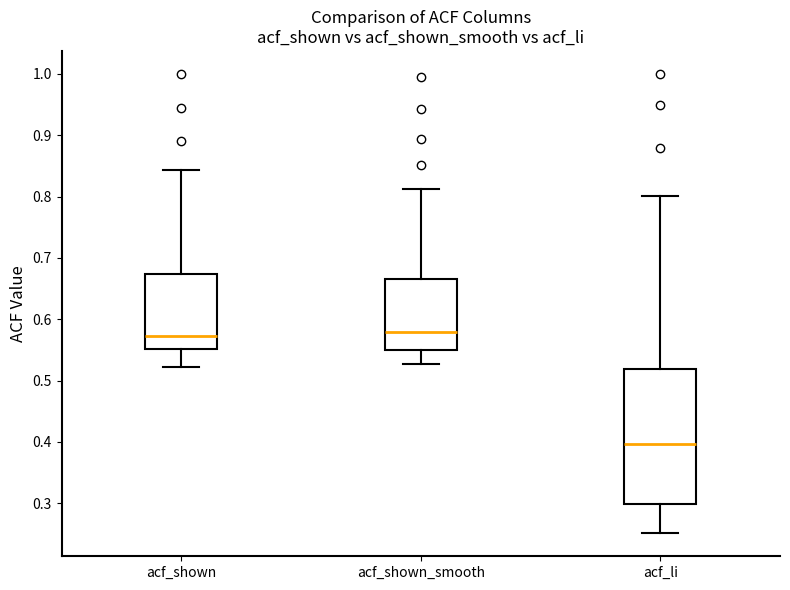

Reading left to right, read every box against the y-axis: the position of its median line, the range the box covers, and the ends of its whiskers. The values are not printed on the chart, so give them approximately, as read against the axis.

acf_shown: median 0.57, box 0.55 to 0.67, whiskers 0.52 to 0.84
acf_shown_smooth: median 0.58, box 0.55 to 0.67, whiskers 0.53 to 0.81
acf_li: median 0.40, box 0.30 to 0.52, whiskers 0.25 to 0.80